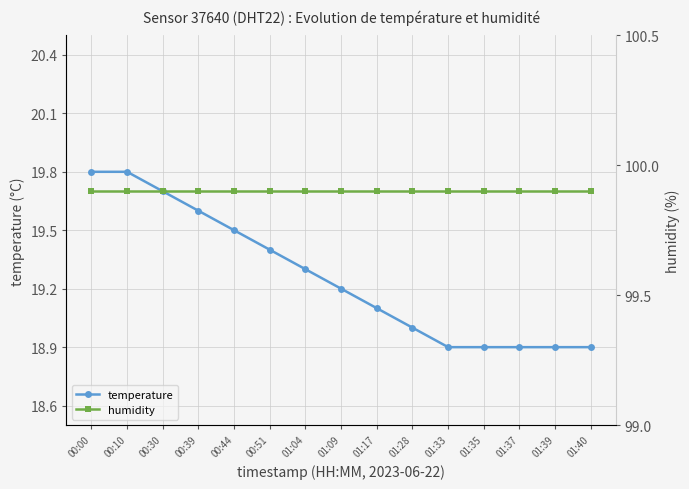

What is the label of the 11th point from the left?

01:33